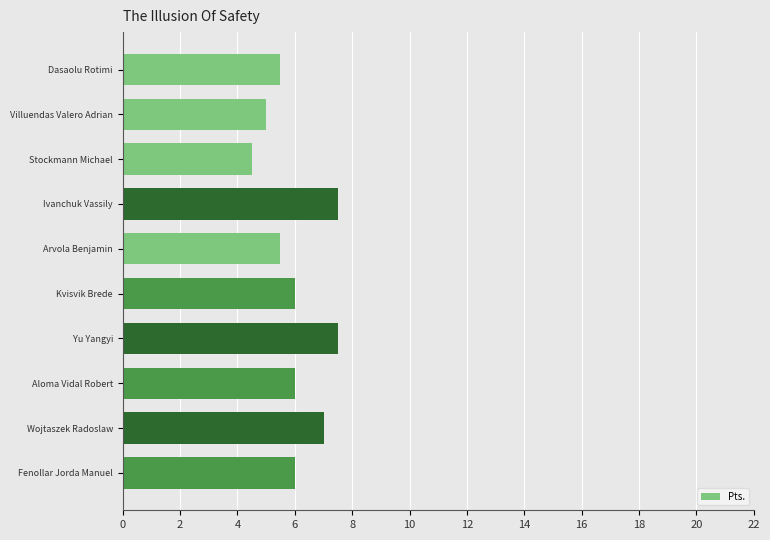

How many values are between 5 and 7?

7